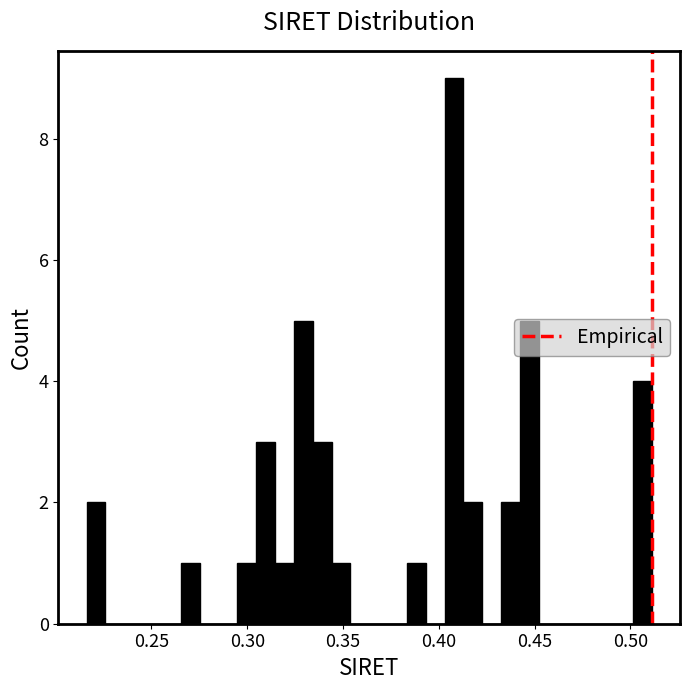

Read against the x-axis, roughly where is the centre of the tallest bar?

0.410